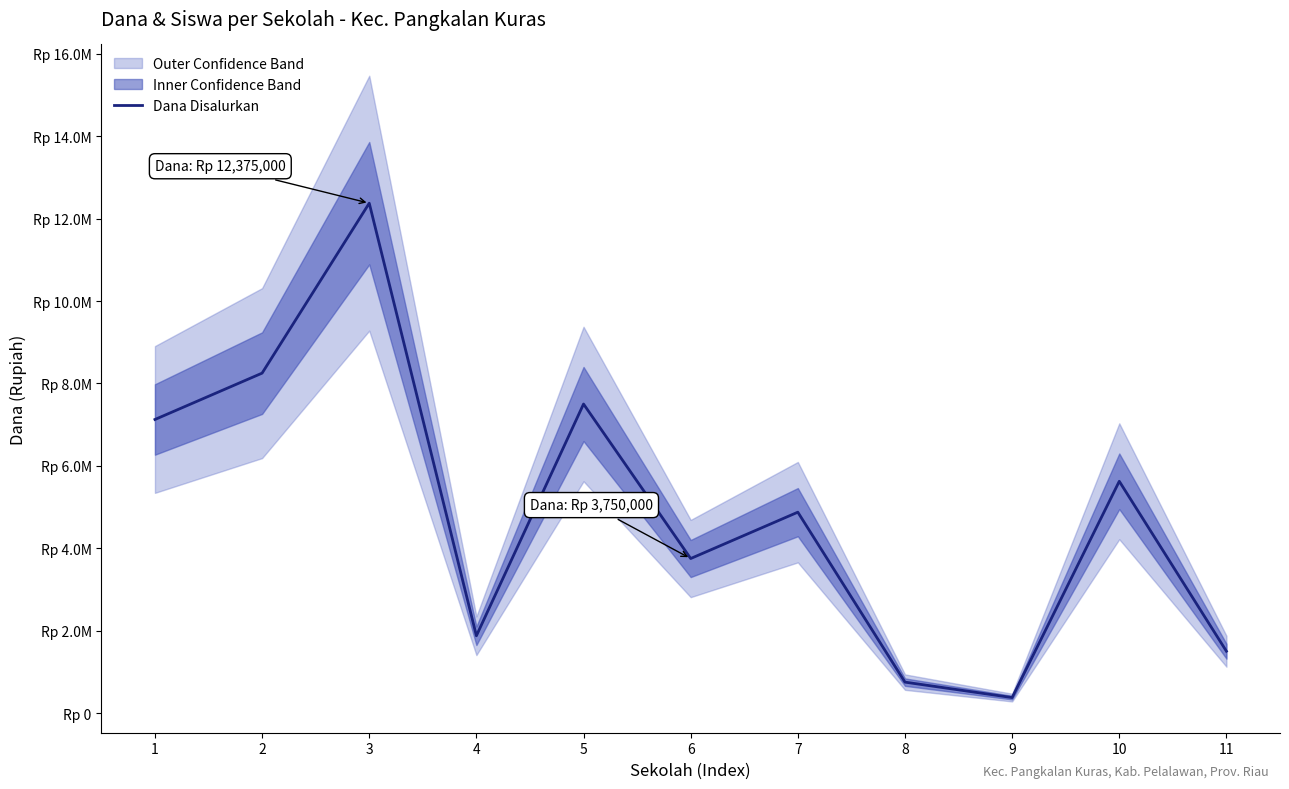

What is the difference between the second highest and minimum values?

7875000